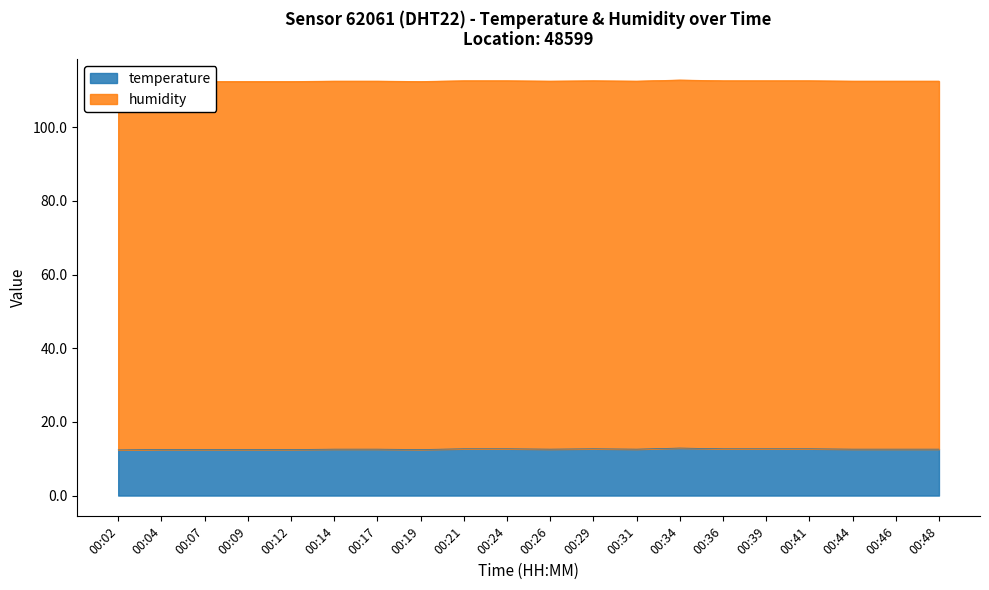

Which category has the highest value across all series?

00:34